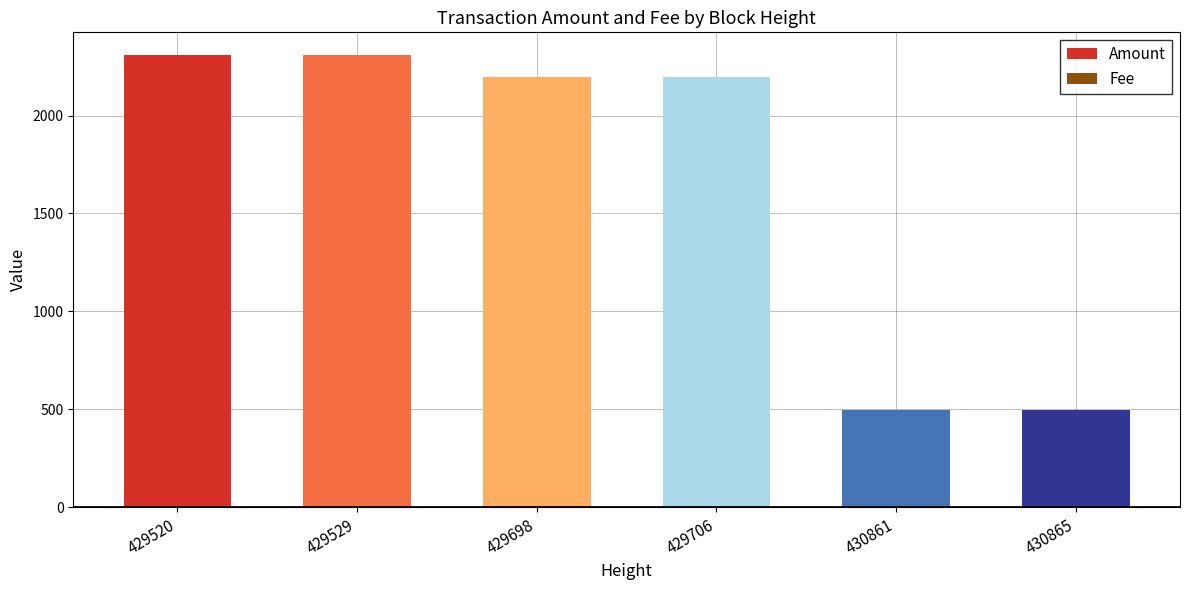

At 430865, list the series in order from smallest to largest.

Fee, Amount